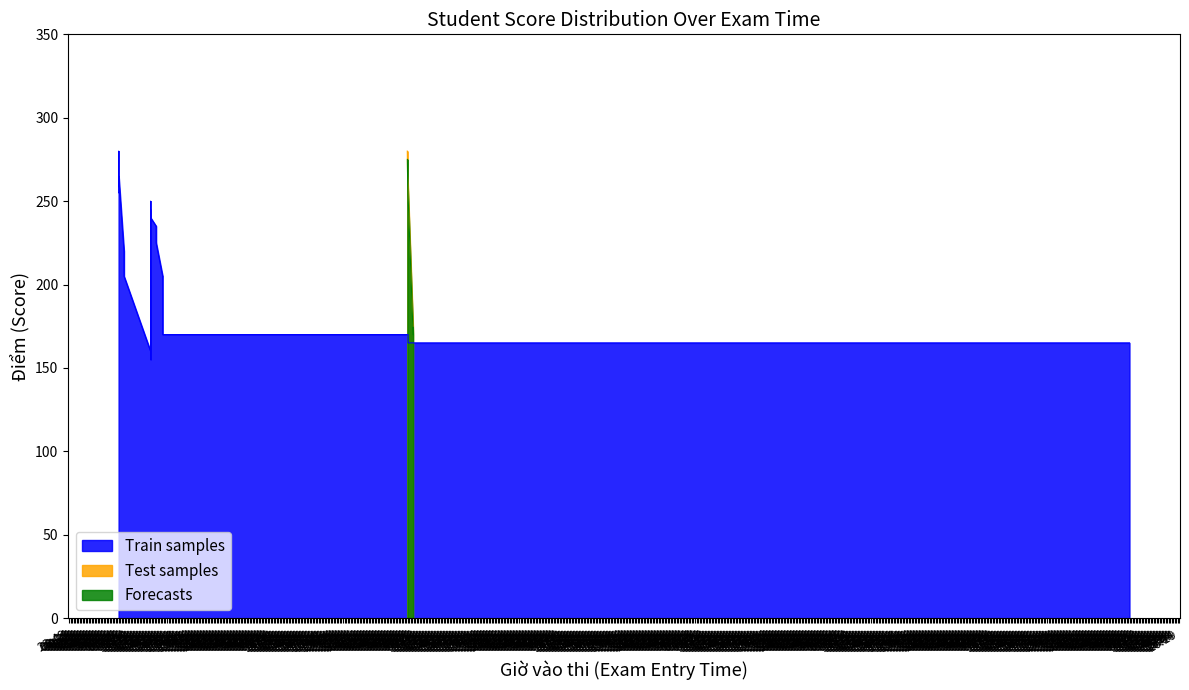

Which series has the largest range (max minus min)?

Test samples